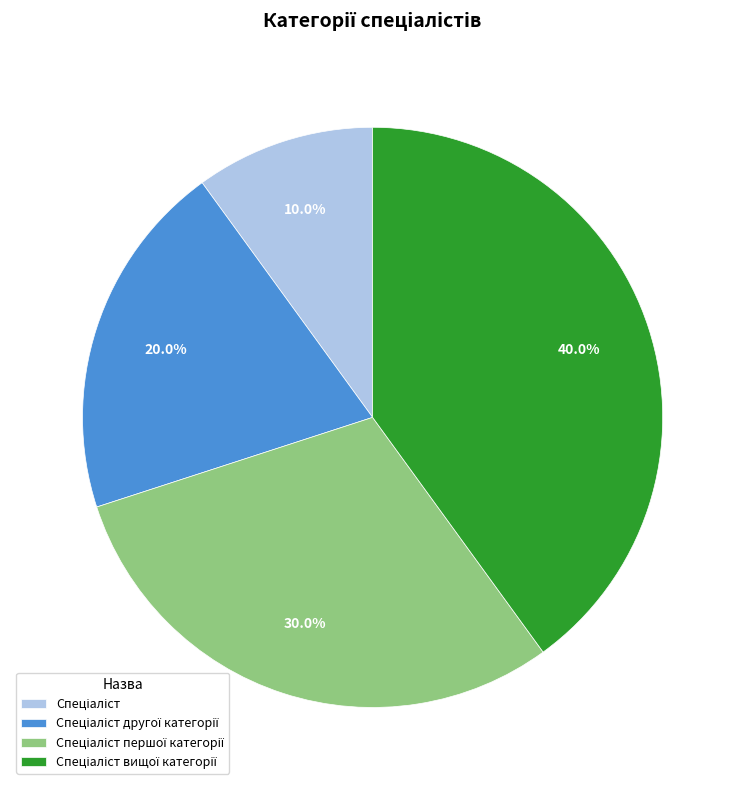

Does any single category account for the majority?

No